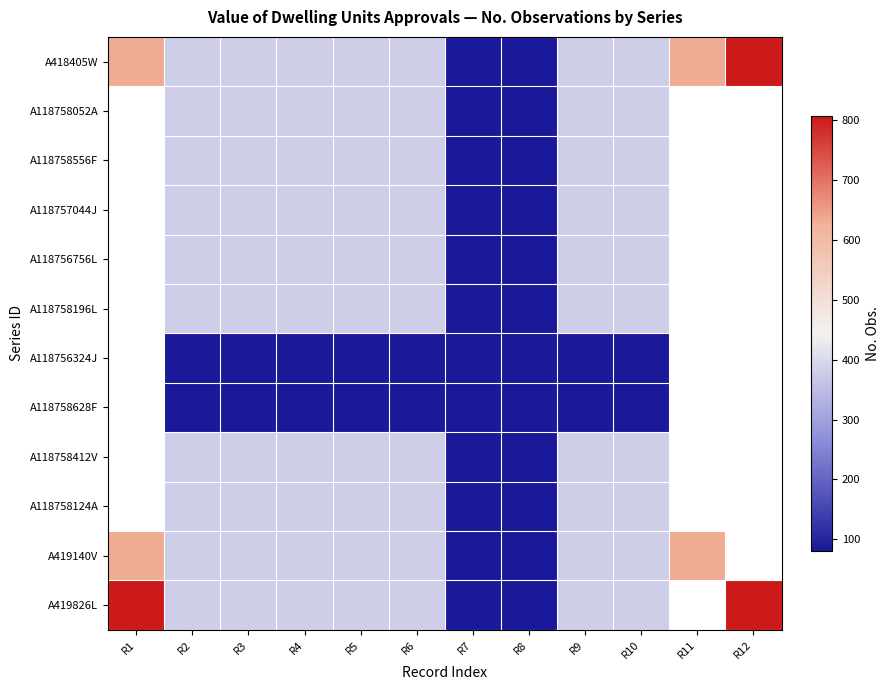

Which category has the highest value across all series?

R12